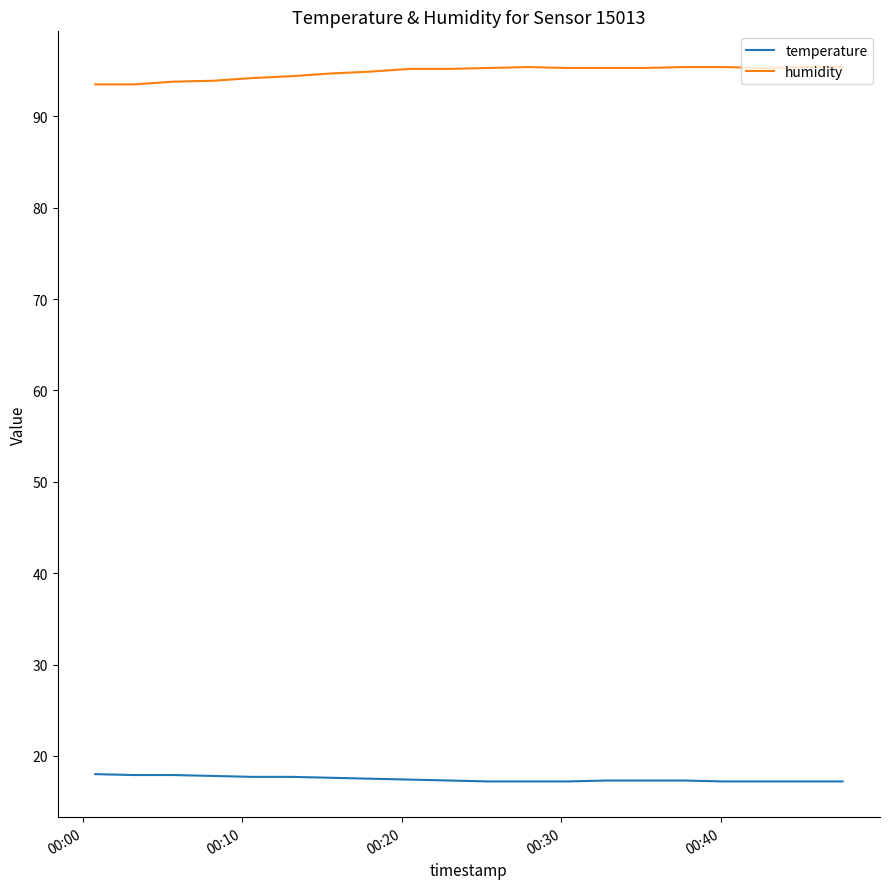

True or false: humidity and temperature cross at least once.

False